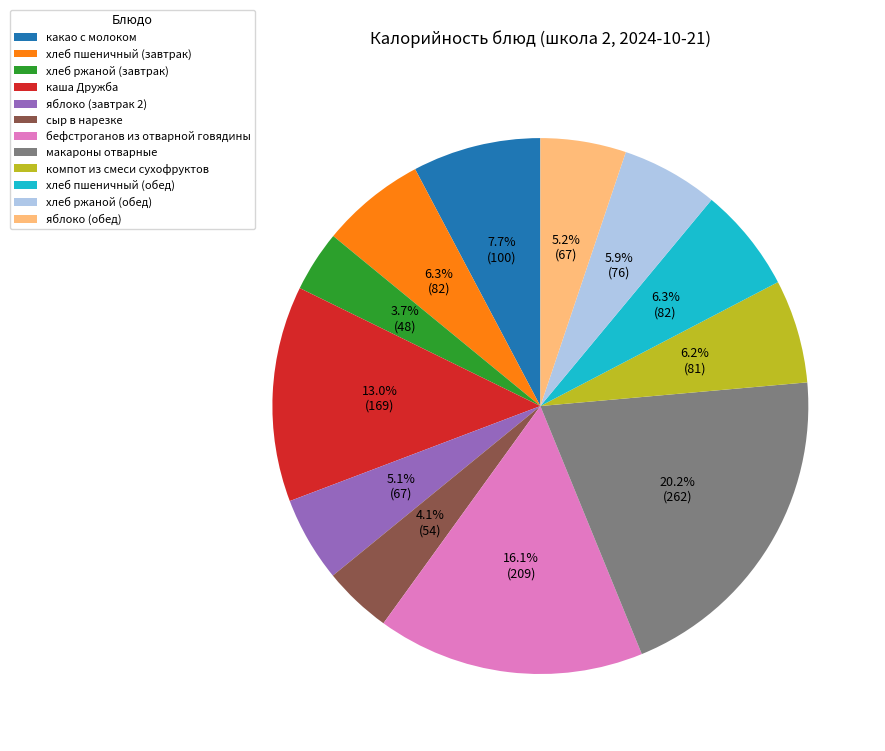

The хлеб ржаной (завтрак) slice represents 4% of the pie. True or false?

True